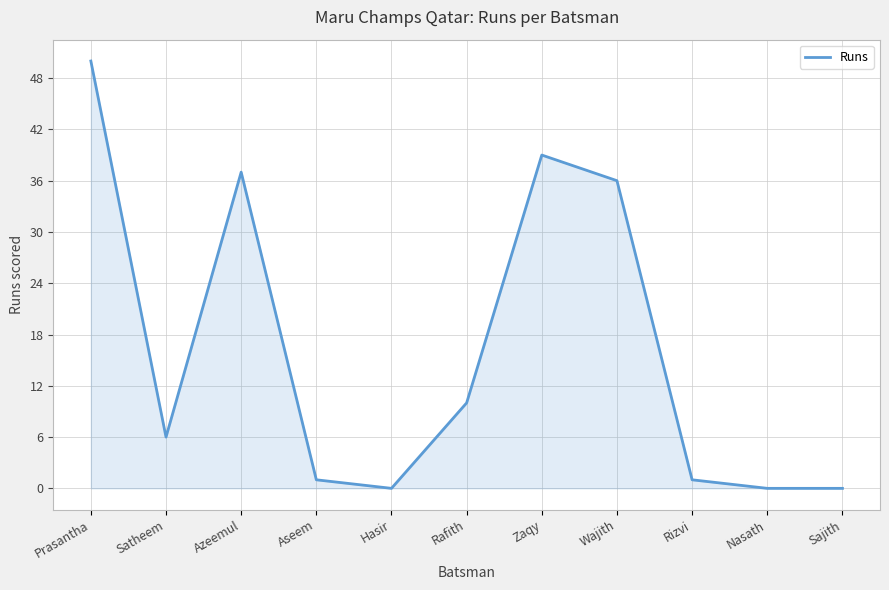

What is the sum of all values?

180